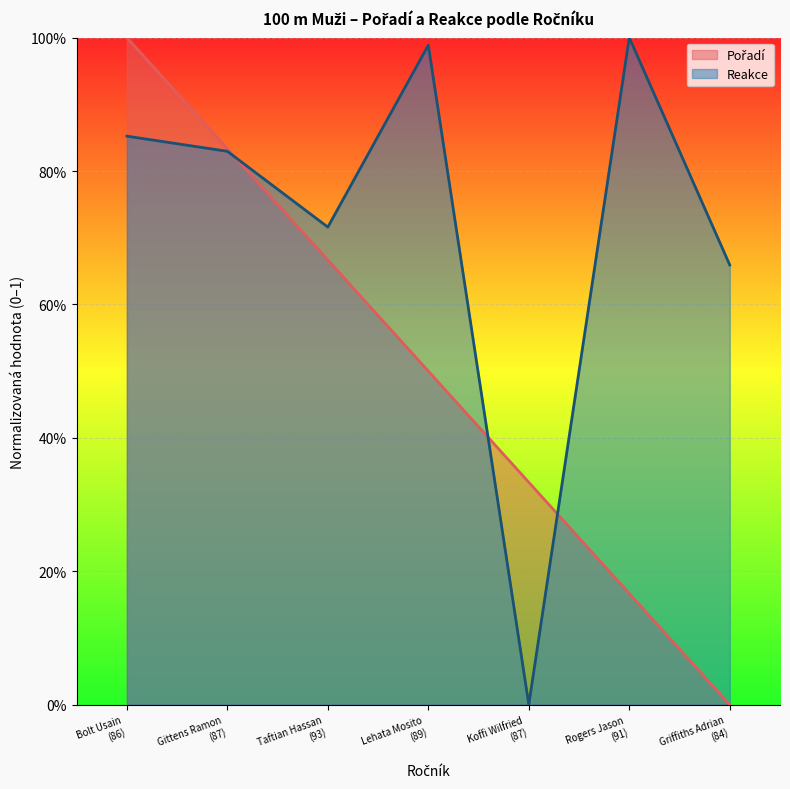

In Reakce, how many points are lower than both neighbors (excluding endpoints)?

2